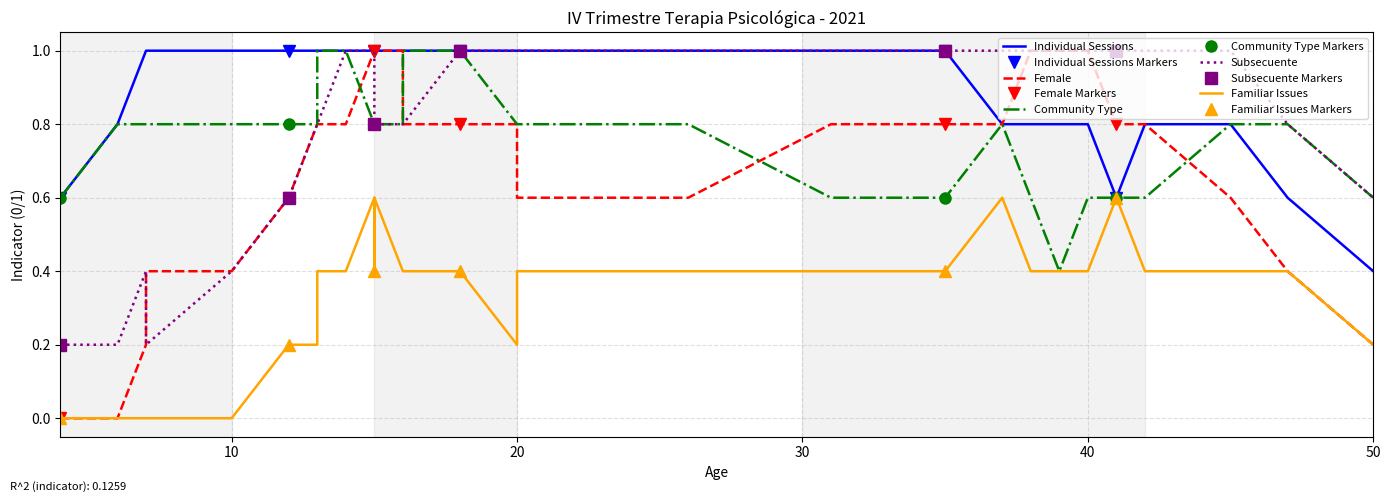

What is the highest value of the Female series?

1